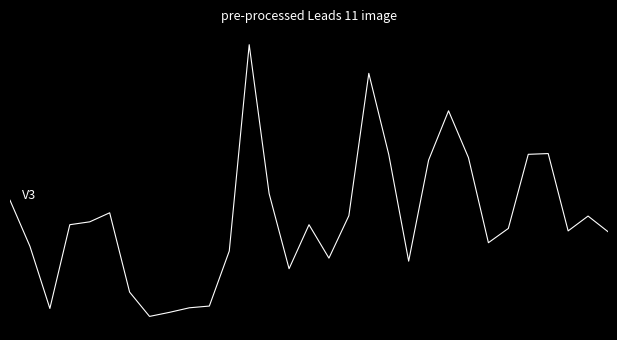

True or false: the data has more than 0 interior local peaks.

True